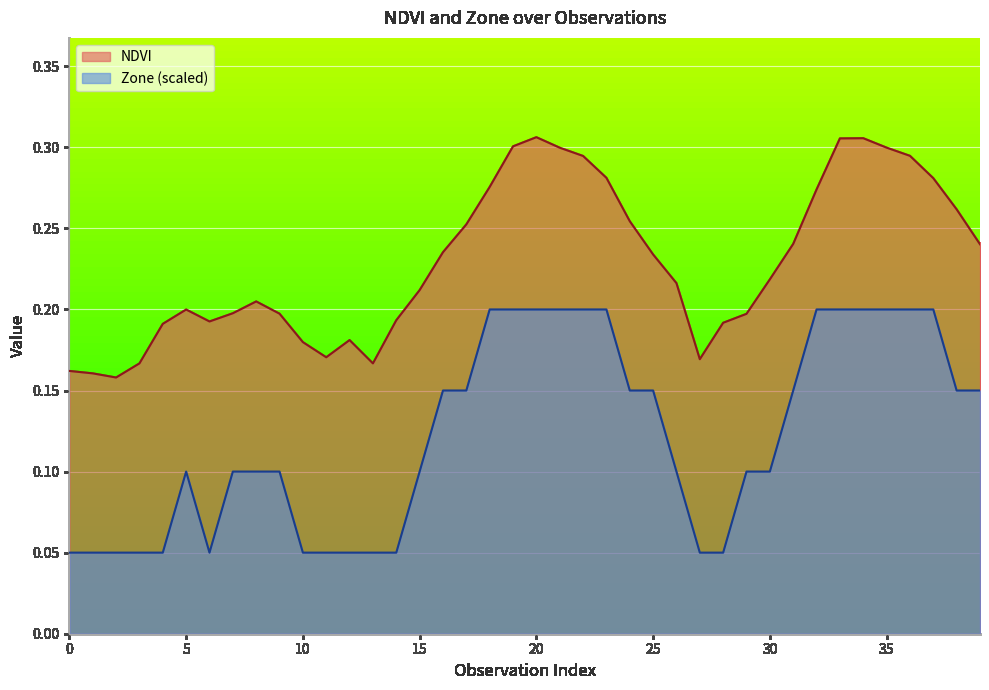

At which category does Zone reach its first local peak?

5